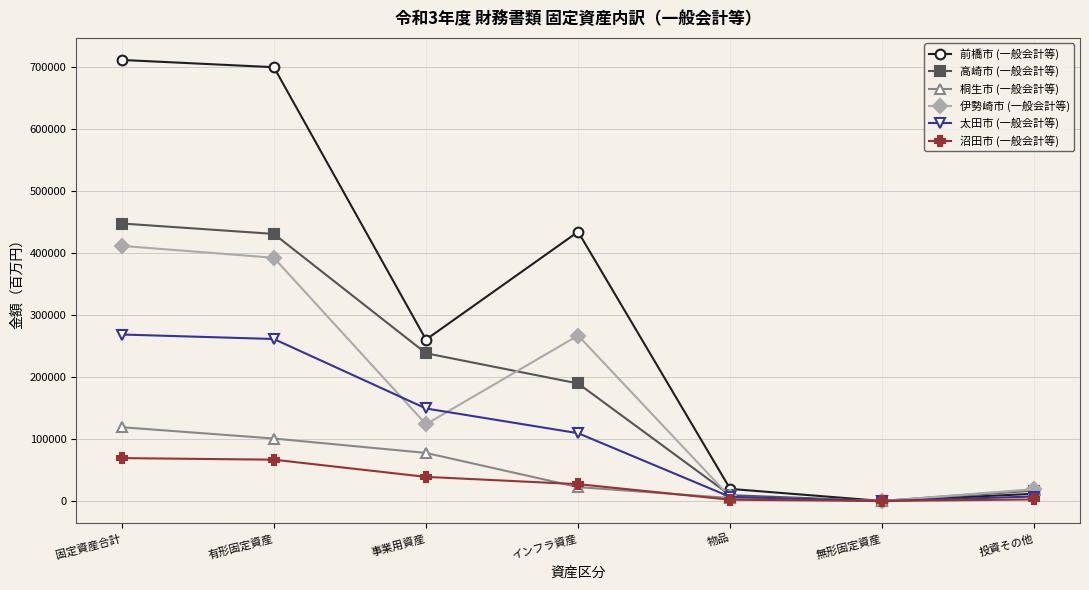

What is the value of the 桐生市 (一般会計等) point at the 1st from the left?

118937